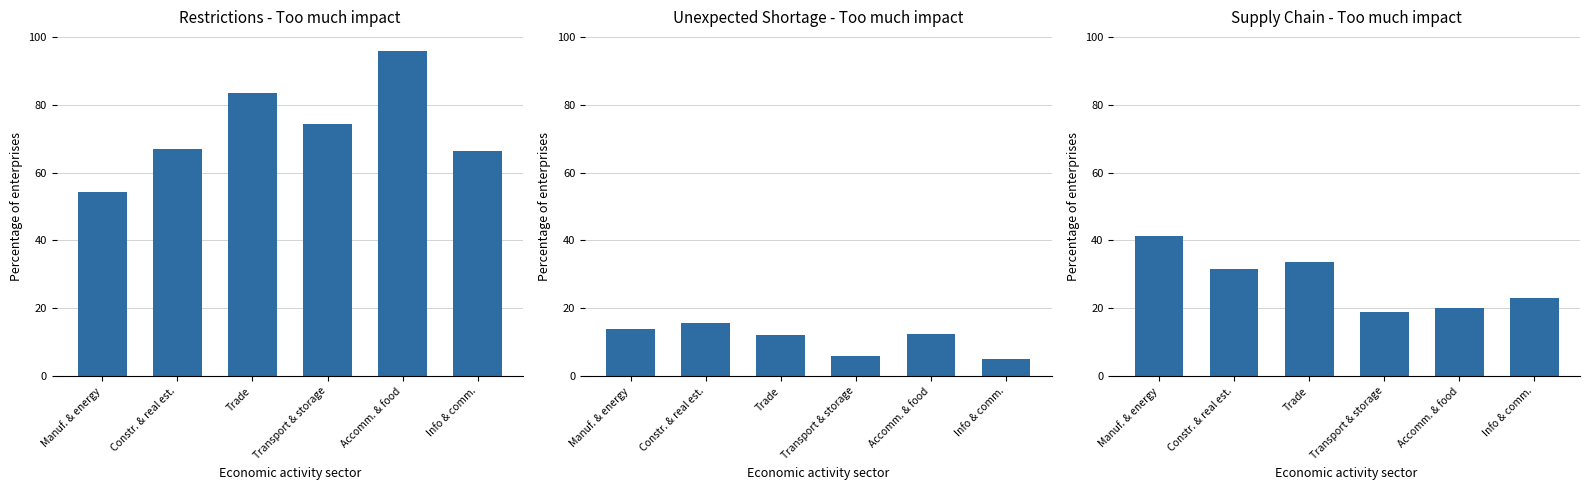

Reading left to right, transcribe all the data shown in this chart.

Restrictions - Too much impact: Manuf. & energy=54.3	Constr. & real est.=67.1	Trade=83.4	Transport & storage=74.4	Accomm. & food=95.7	Info & comm.=66.4
Unexpected Shortage - Too much impact: Manuf. & energy=13.9	Constr. & real est.=15.7	Trade=12.1	Transport & storage=6.0	Accomm. & food=12.5	Info & comm.=4.9
Supply Chain - Too much impact: Manuf. & energy=41.2	Constr. & real est.=31.7	Trade=33.6	Transport & storage=18.8	Accomm. & food=19.9	Info & comm.=22.9